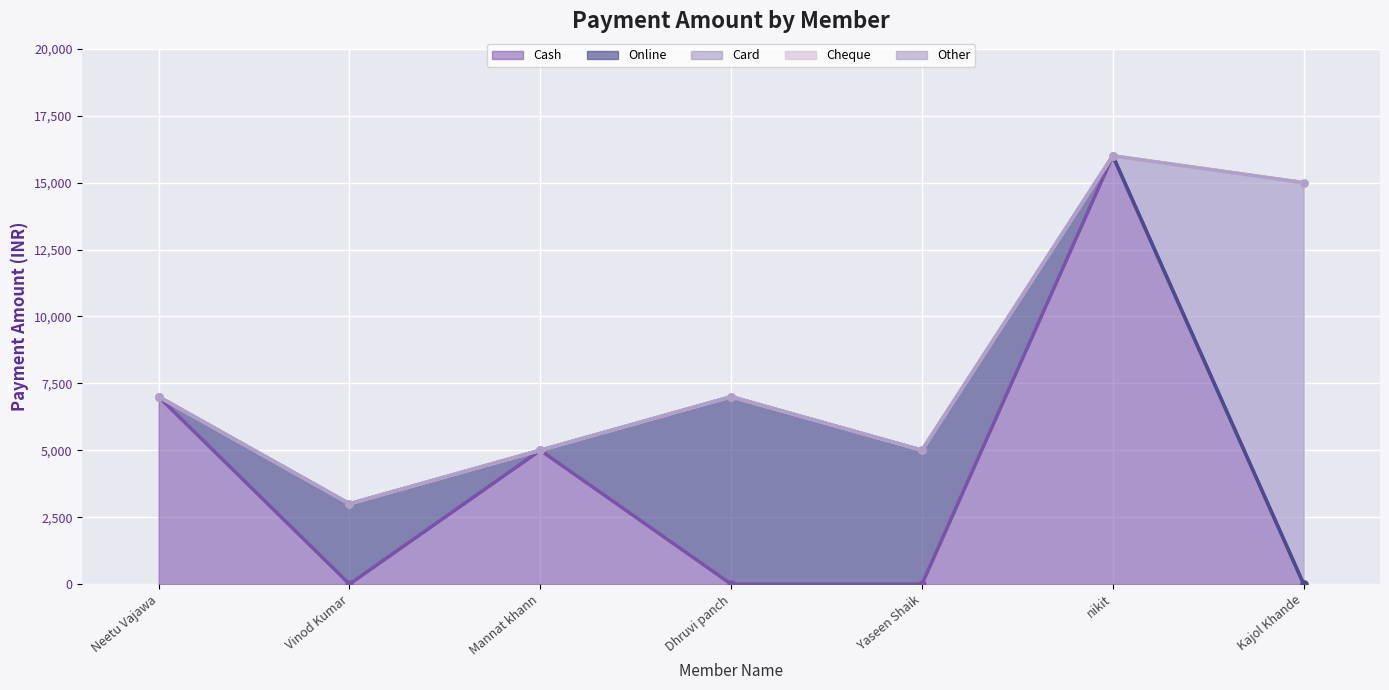

Reading left to right, what are all the values shown in this chart?

Cash: 7000	0	5000	0	0	16000	0
Online: 0	3000	0	7000	5000	0	0
Card: 0	0	0	0	0	0	15000
Cheque: 0	0	0	0	0	0	0
Other: 0	0	0	0	0	0	0